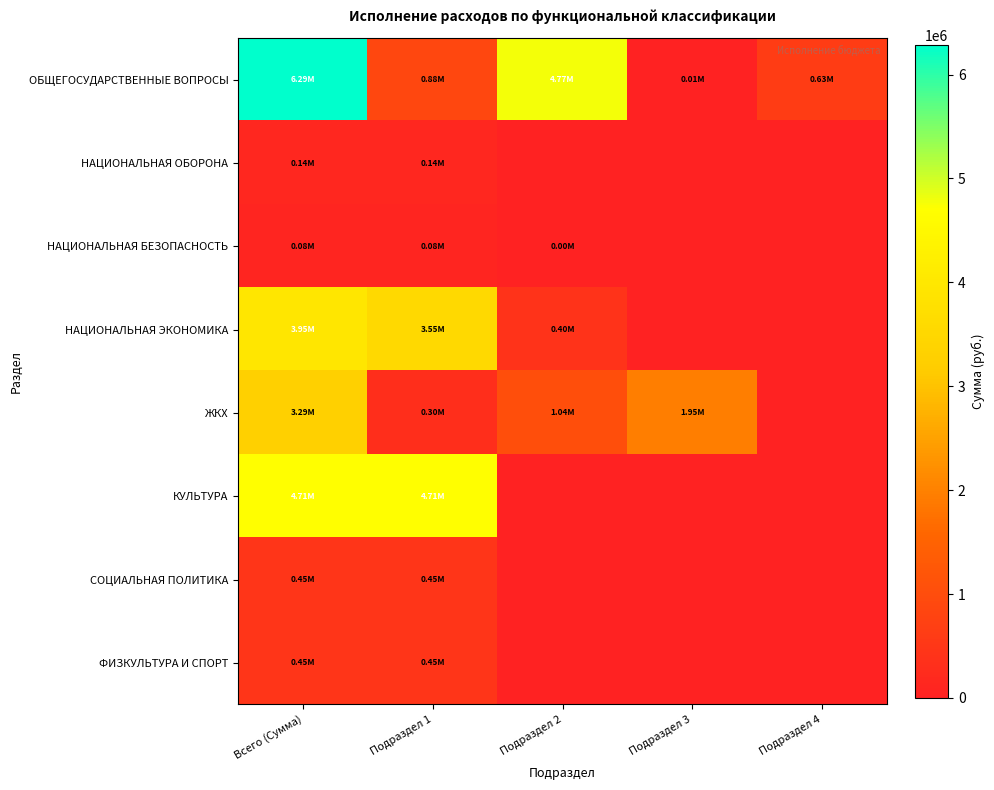

Count the number of categories in the chart.

5